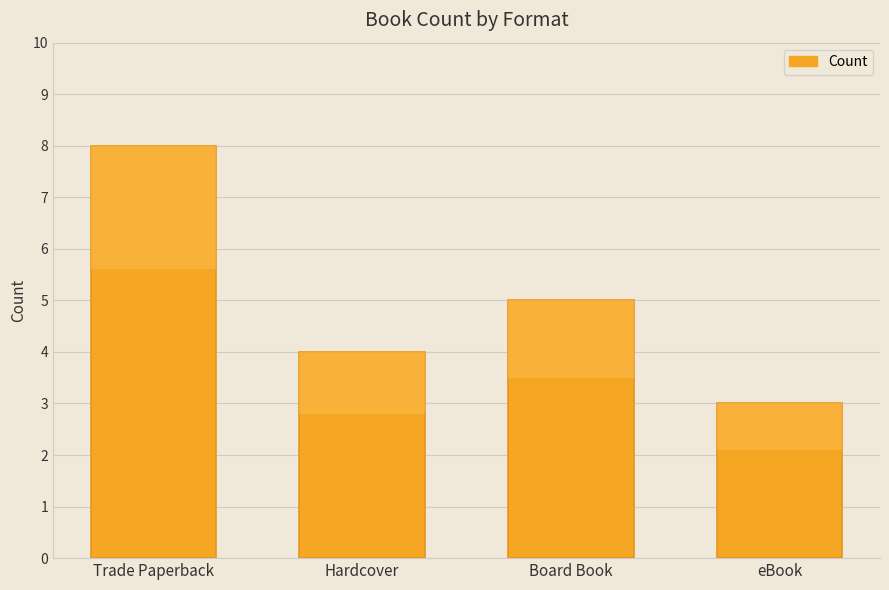

What is the change in value from Trade Paperback to Hardcover?

-4